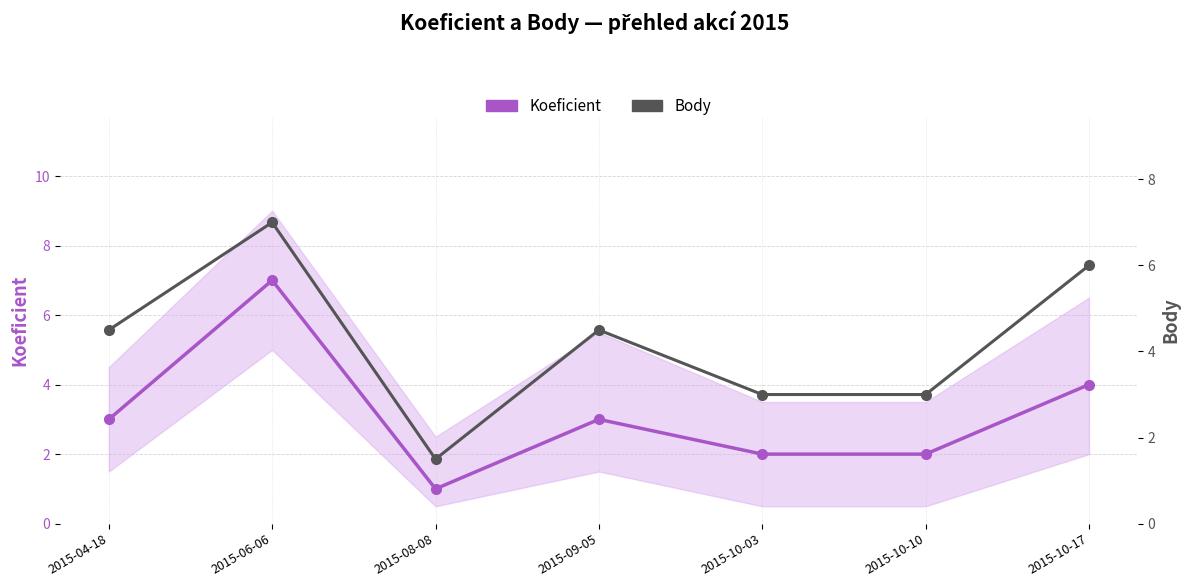

The Body series shows 1.5 at 2015-08-08. True or false?

True